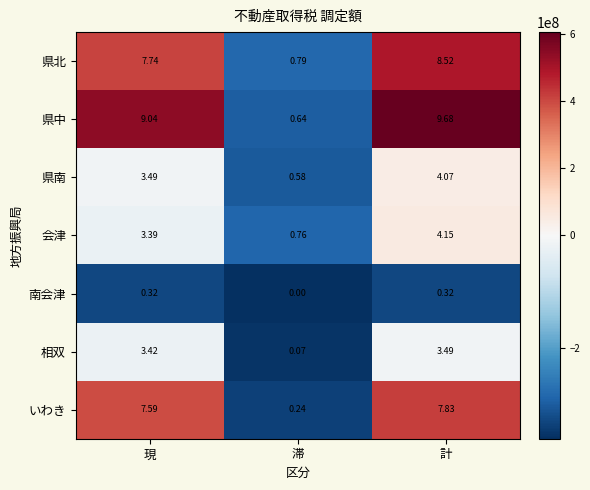

Rank the categories by 県北 value from lowest to highest.

滞, 現, 計